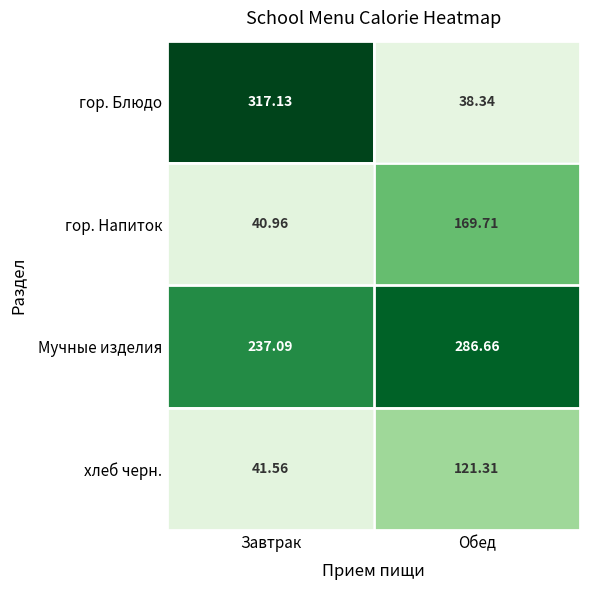

Which category has the highest value in the гор. Блюдо series?

Завтрак